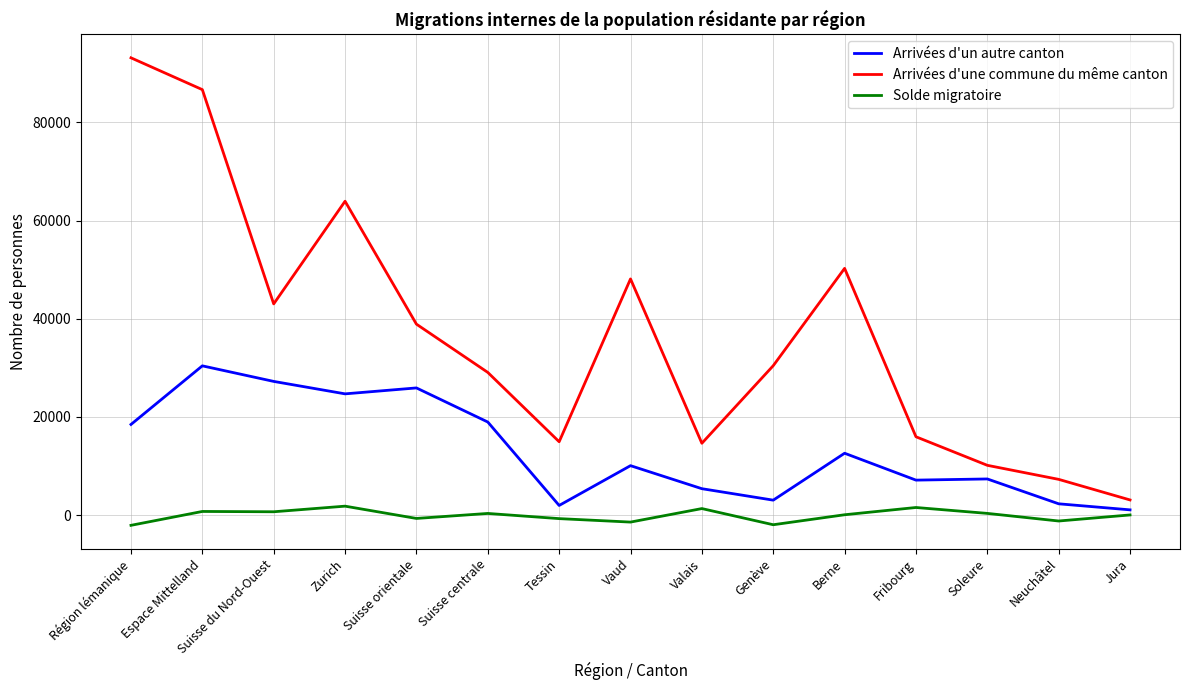

How many distinct data groups are displayed?

3